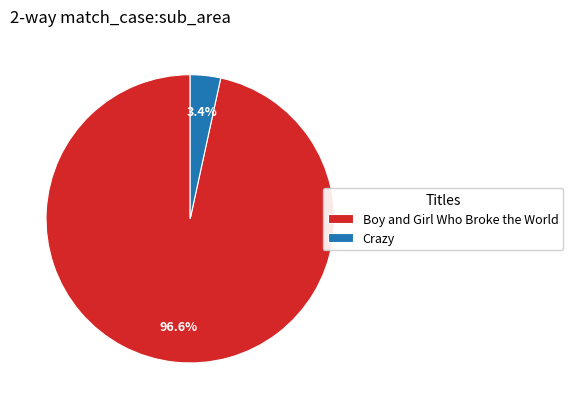

How many segments does this pie chart have?

2